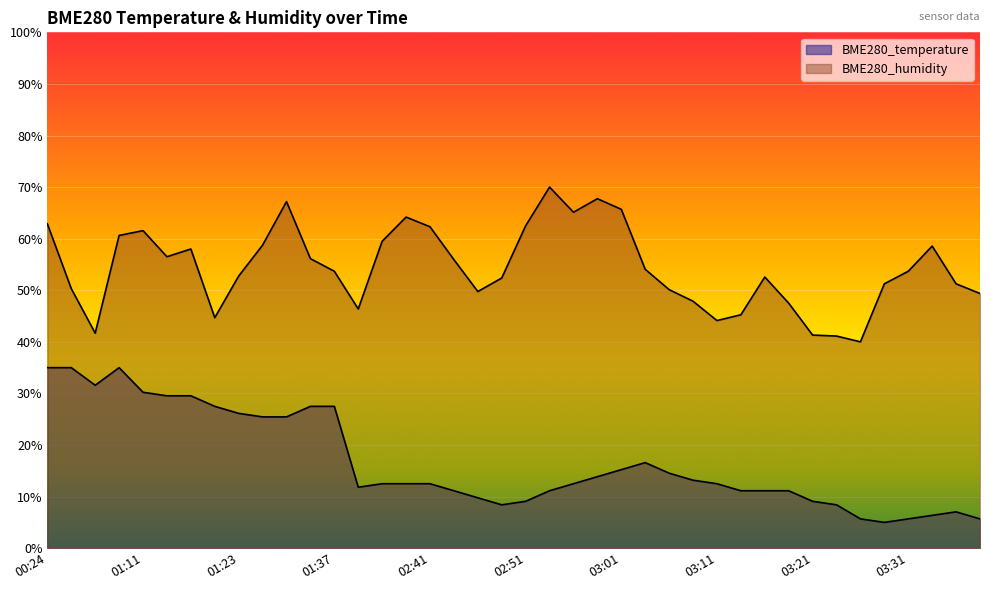

Reading left to right, what are all the values shown in this chart?

BME280_temperature: 35.0	35.0	31.6	35.0	30.2	29.5	29.5	27.5	26.1	25.5	25.5	27.5	27.5	11.8	12.5	12.5	12.5	11.1	9.8	8.4	9.1	11.1	12.5	13.9	15.2	16.6	14.5	13.2	12.5	11.1	11.1	11.1	9.1	8.4	5.7	5.0	5.7	6.4	7.0	5.7
BME280_humidity: 62.9	50.3	41.7	60.6	61.6	56.5	58.0	44.7	52.8	58.7	67.2	56.1	53.7	46.4	59.5	64.2	62.3	55.9	49.7	52.4	62.5	70.0	65.1	67.7	65.7	54.1	50.1	47.9	44.1	45.2	52.6	47.5	41.3	41.1	40.0	51.3	53.7	58.6	51.3	49.4